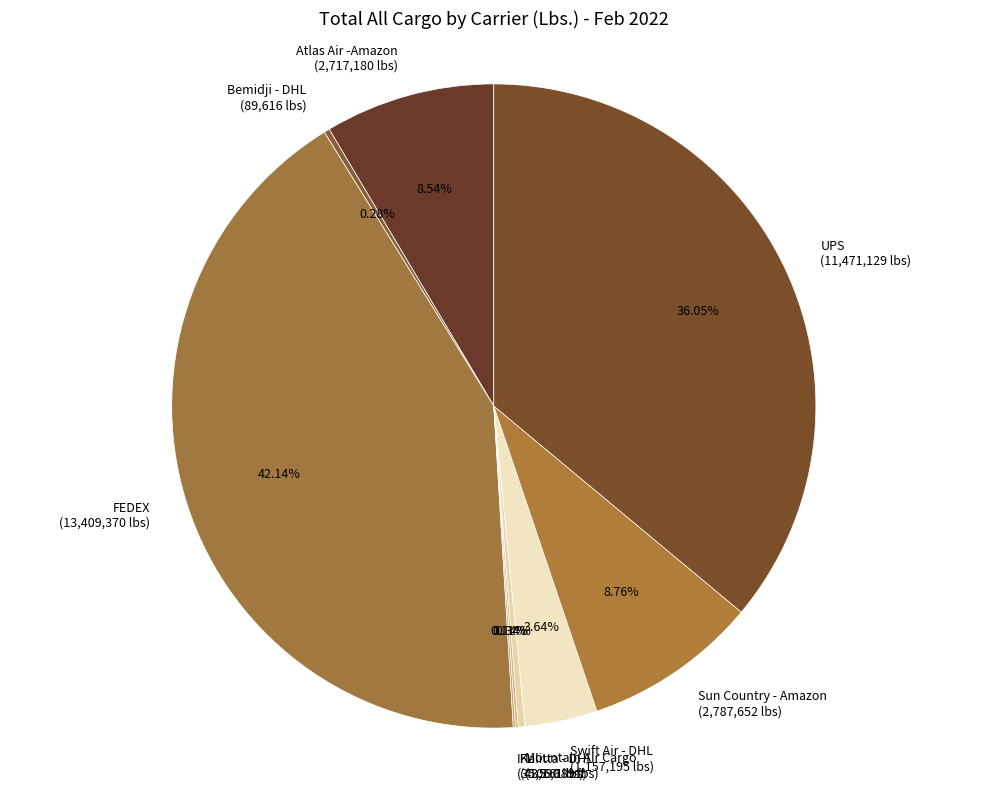

Do Mountain Air Cargo (106,889 lbs) and Swift Air - DHL (1,157,195 lbs) together represent more than half of the pie?

No